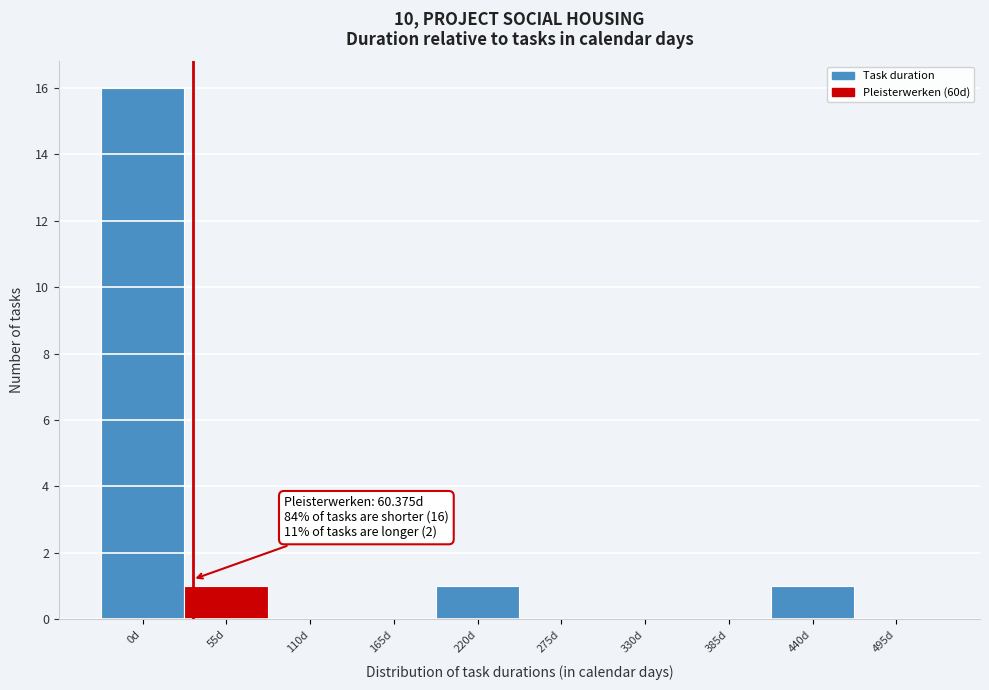

Reading left to right, list all the values displayed in this chart.

0d=16	55d=1	110d=0	165d=0	220d=1	275d=0	330d=0	385d=0	440d=1	495d=0